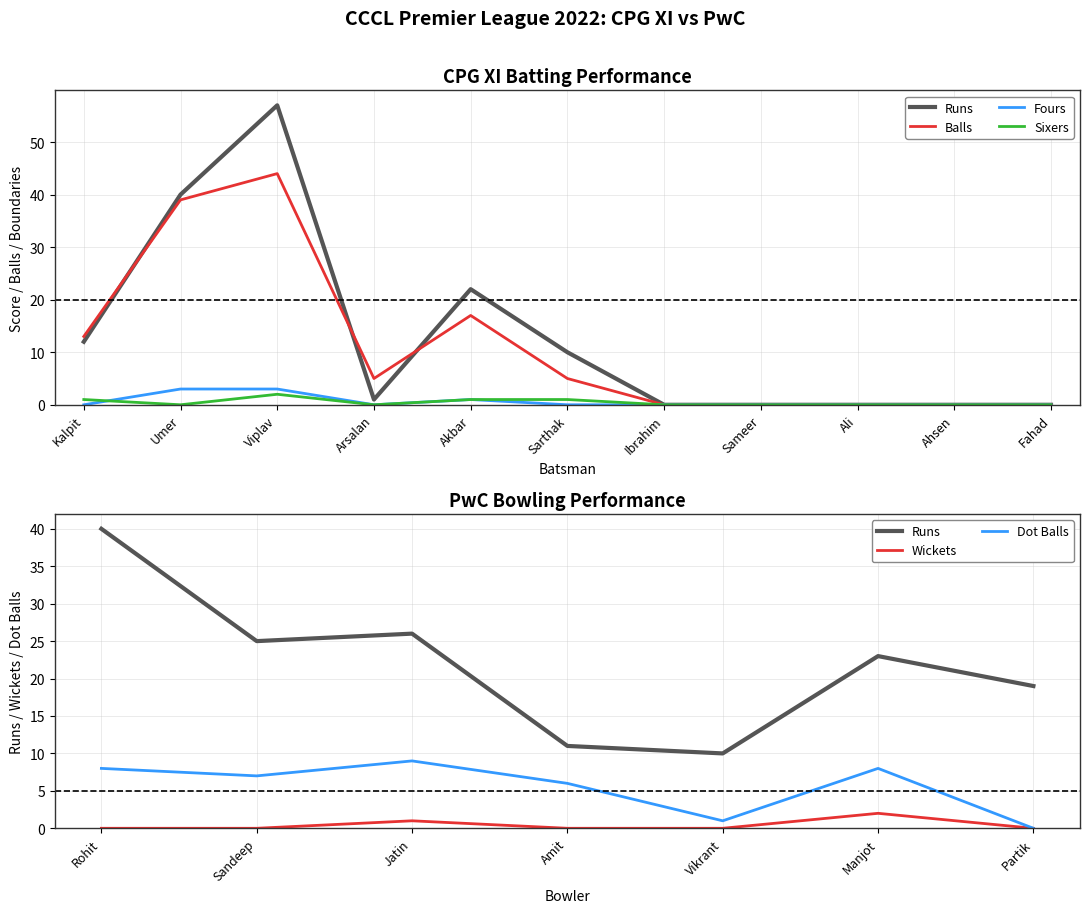

At how many categories does at least one series exceed 5?

5